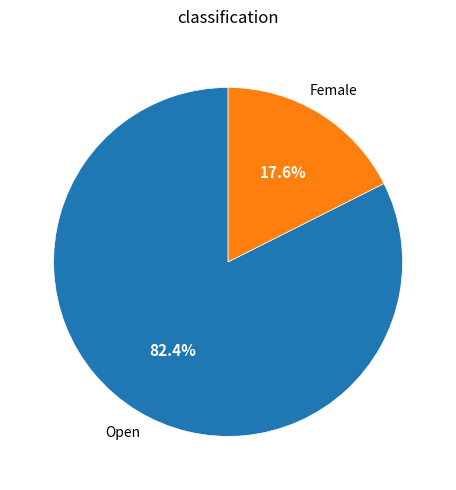

Is there a majority slice in this chart?

Yes